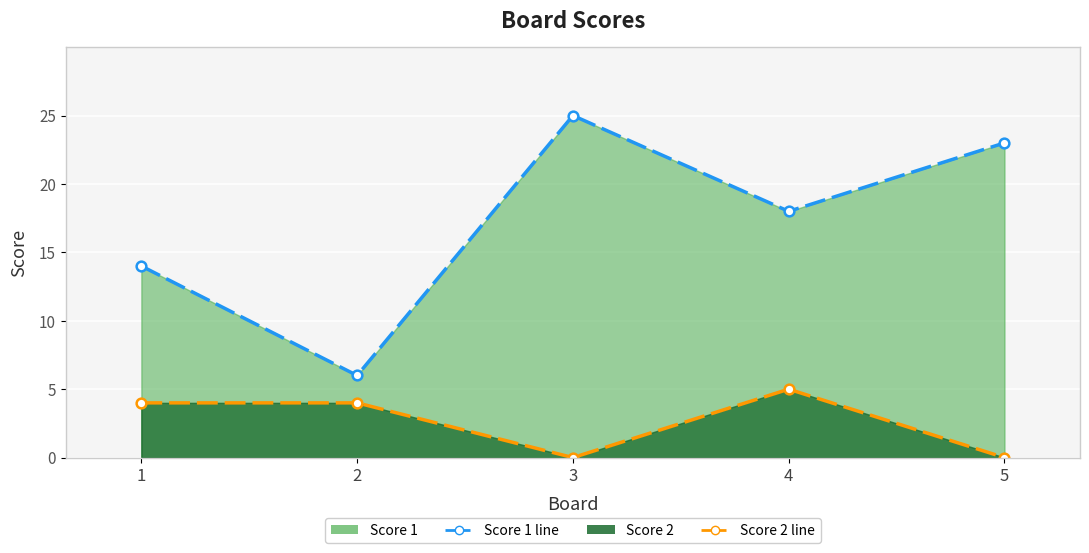

True or false: Score 2 line and Score 1 line intersect in this chart.

False